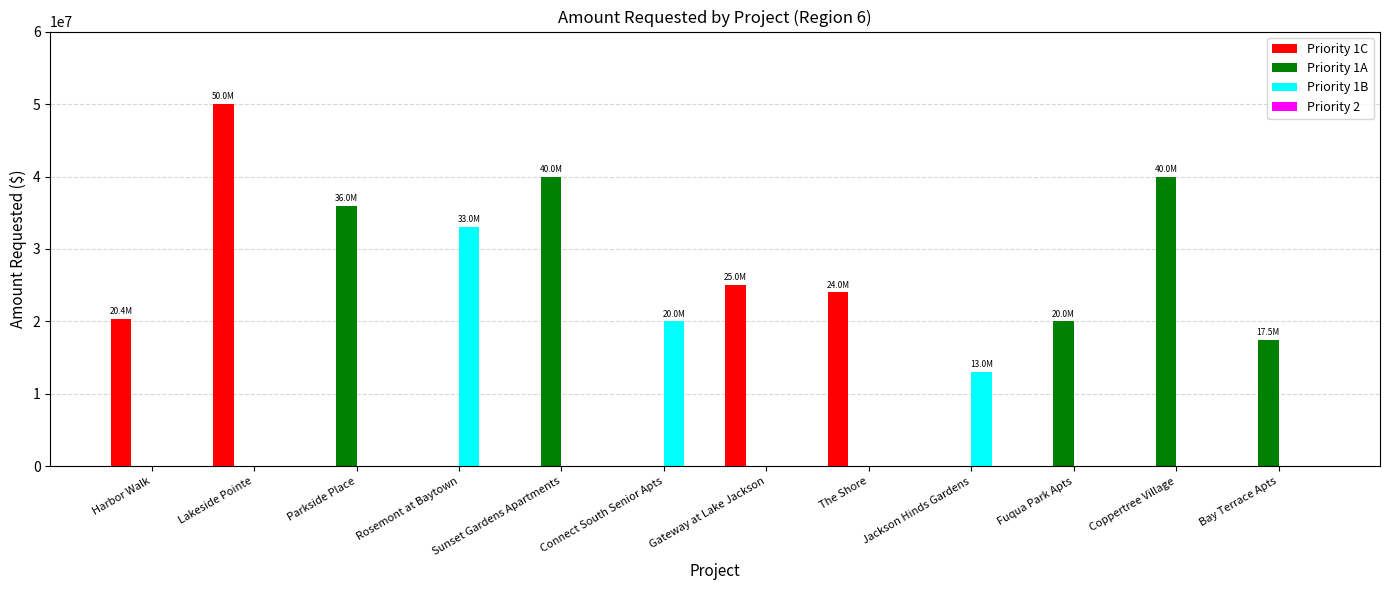

The Priority 1A series shows 17500000 at Bay Terrace Apts. True or false?

True